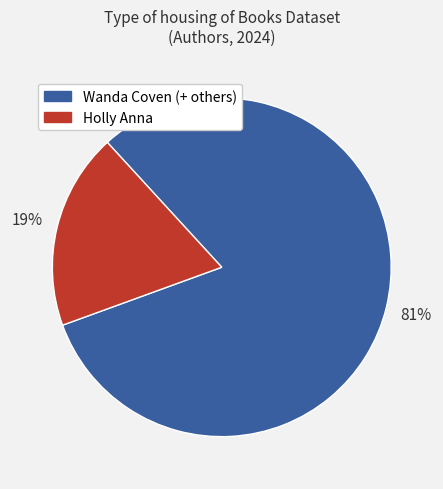

Does any single category account for the majority?

Yes